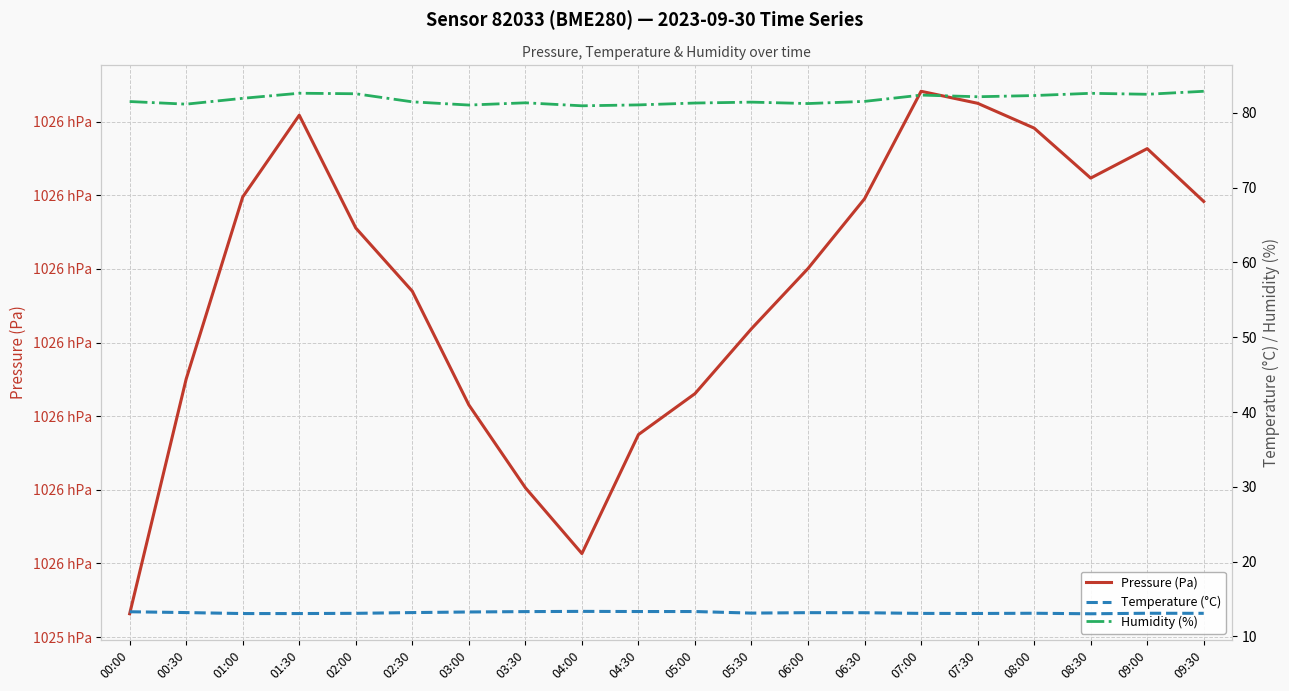

Rank the categories by Temperature (°C) value from highest to lowest.

04:00, 04:30, 05:00, 03:30, 00:00, 03:00, 00:30, 02:30, 06:00, 06:30, 05:30, 08:00, 09:00, 02:00, 09:30, 07:00, 07:30, 01:00, 01:30, 08:30